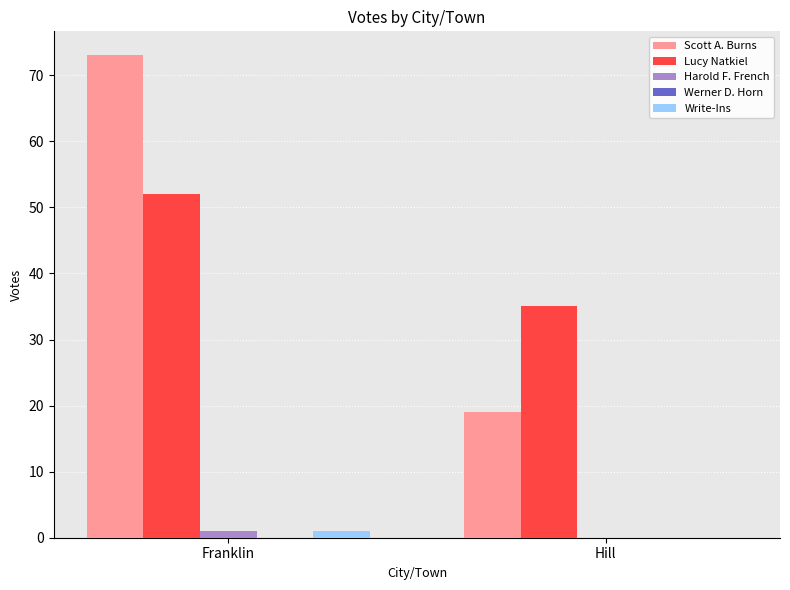

True or false: Scott A. Burns has a value of 36 at Franklin.

False